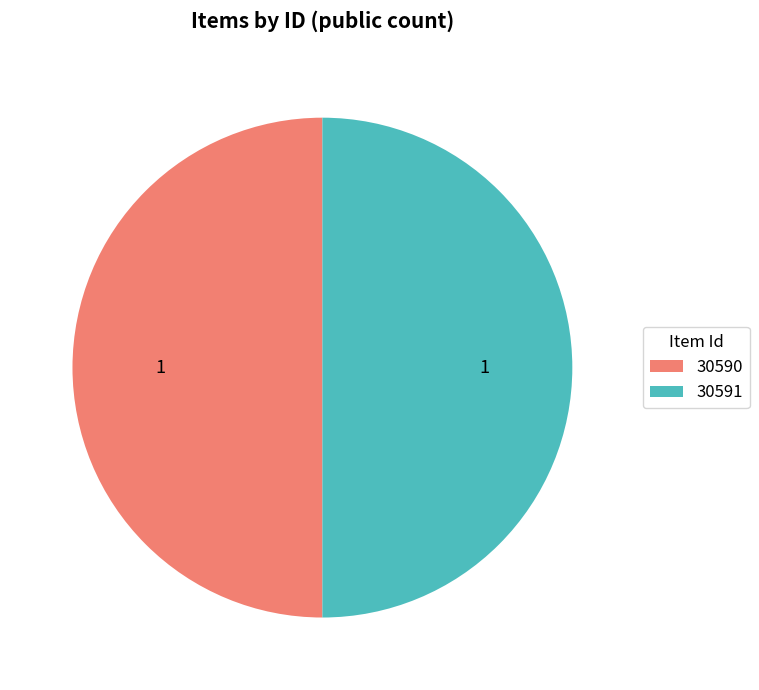

Is the sum of 30590 and 30591 greater than half?

Yes